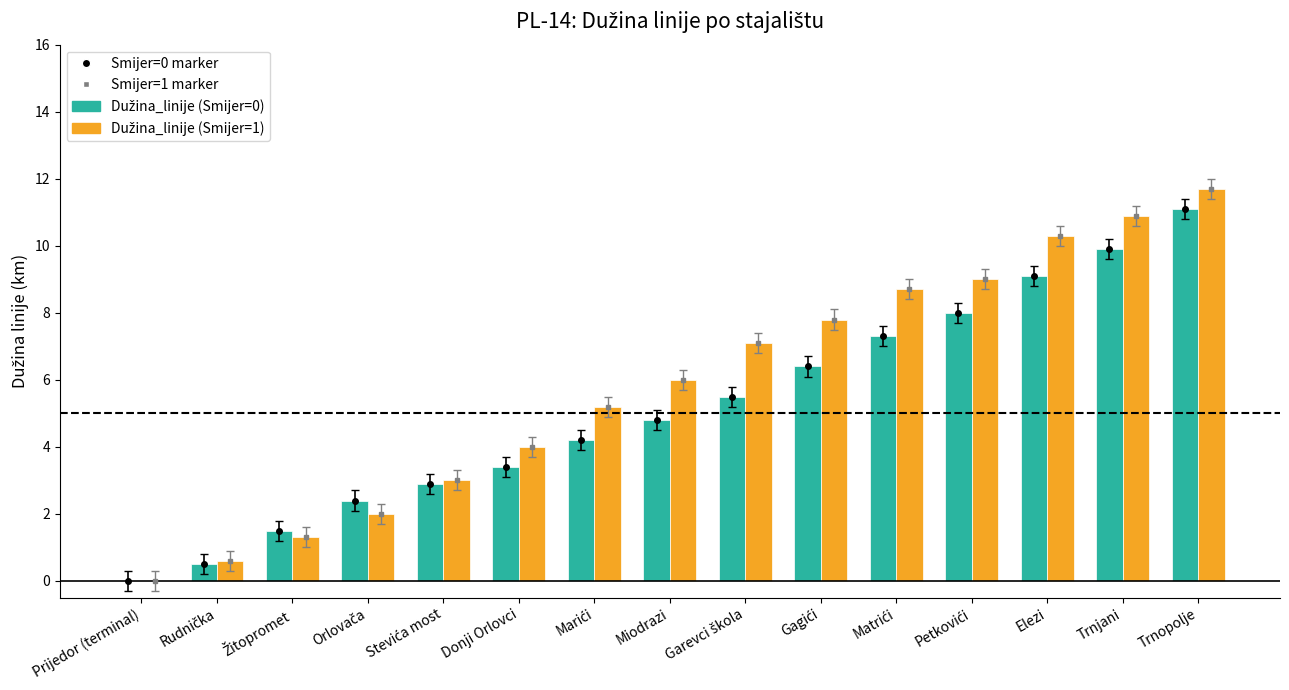

At which category is the sum across all series the highest?

Trnopolje